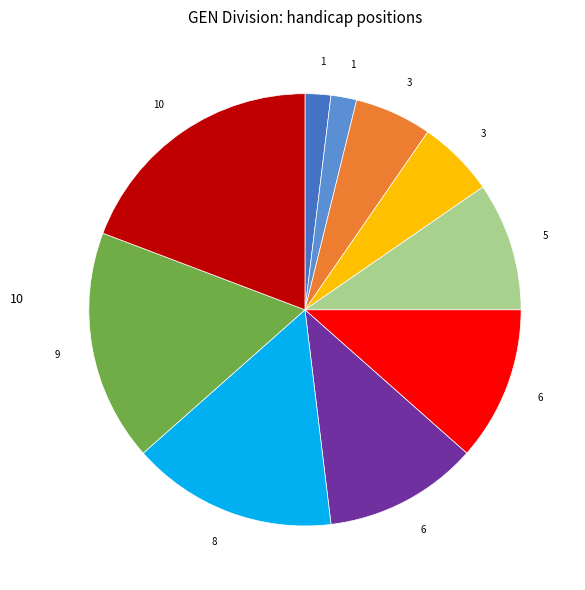

Does any single category account for the majority?

No